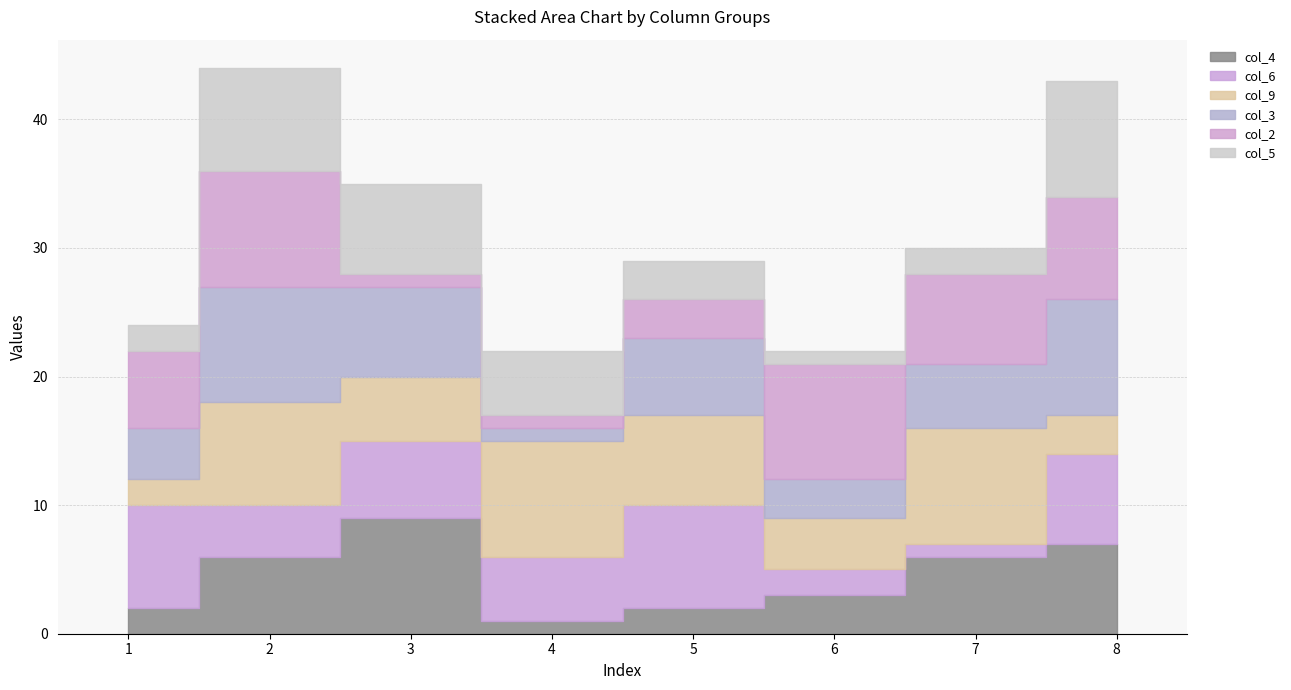

Where is col_9 nearest to the value 5?

3